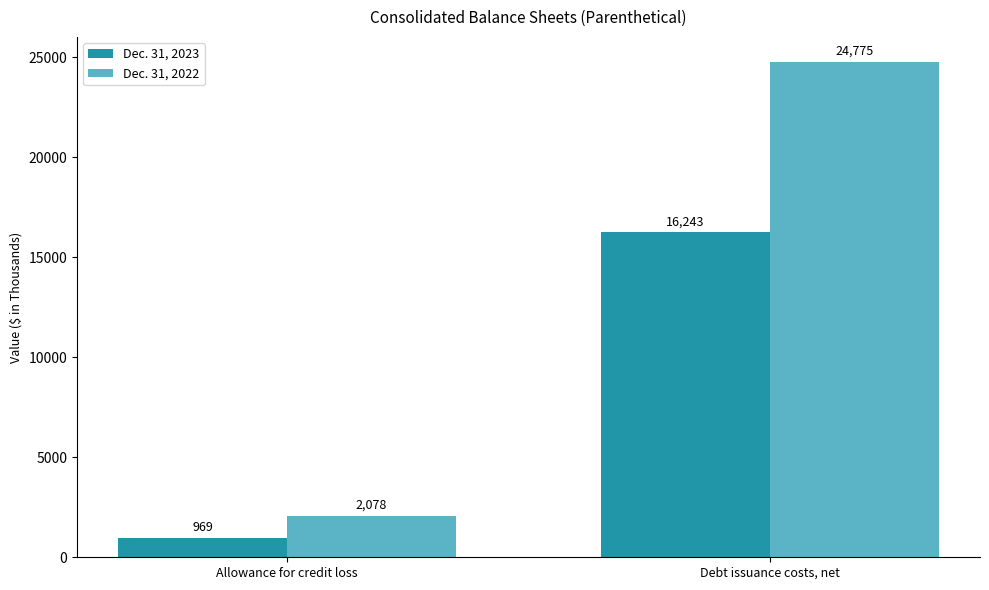

List the labels in order of Dec. 31, 2022 value, largest first.

Debt issuance costs, net, Allowance for credit loss